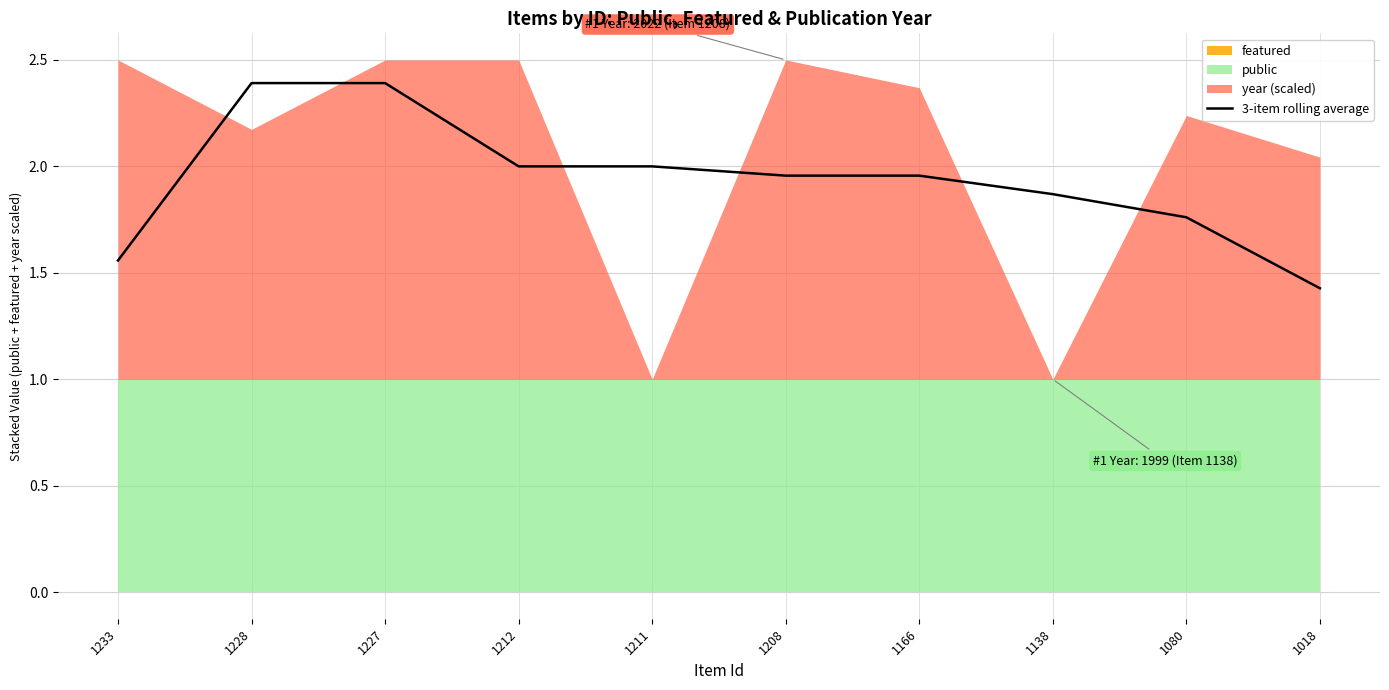

Rank the categories by value from lowest to highest.

1018, 1233, 1080, 1138, 1208, 1166, 1212, 1211, 1228, 1227